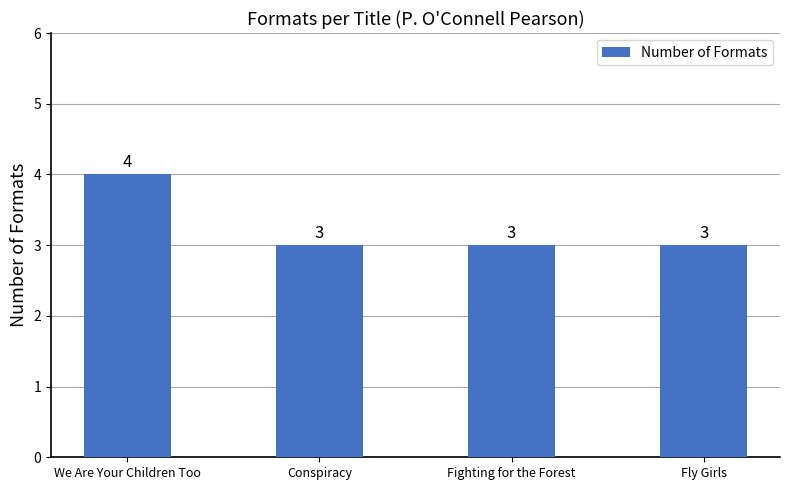

What is the approximate value at Fighting for the Forest?

3